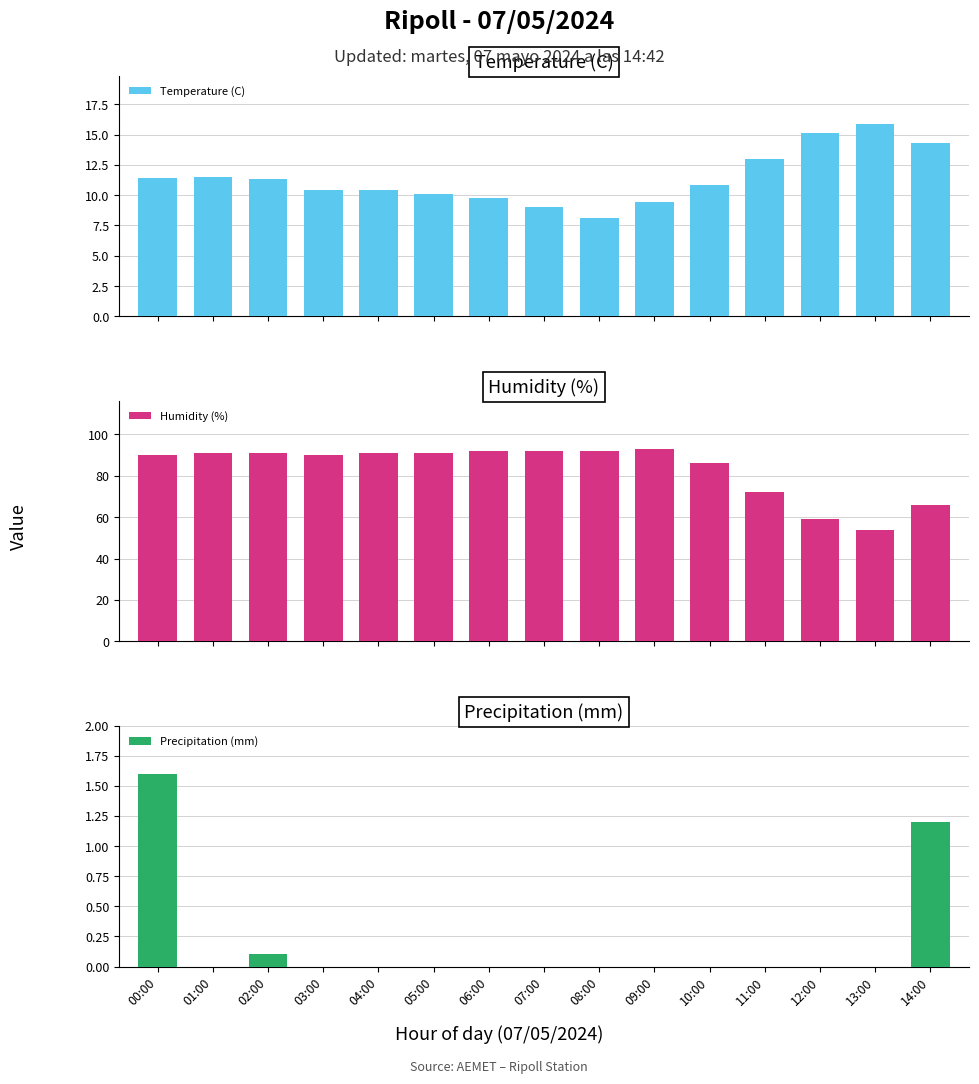

What is the average value of the Humidity (%) series?

83